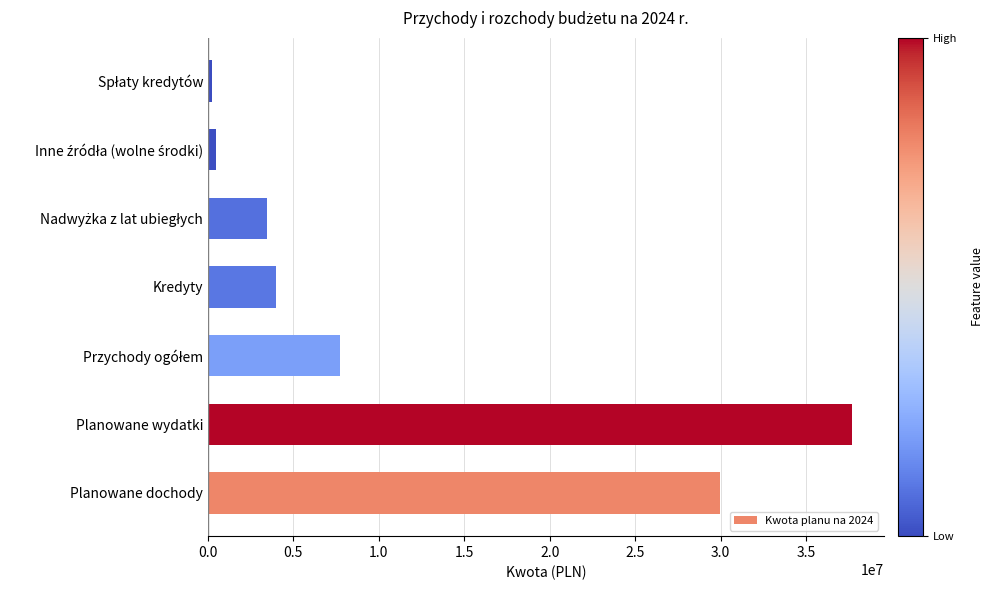

What is the change in value from Planowane dochody to Planowane wydatki?

+7707826.2